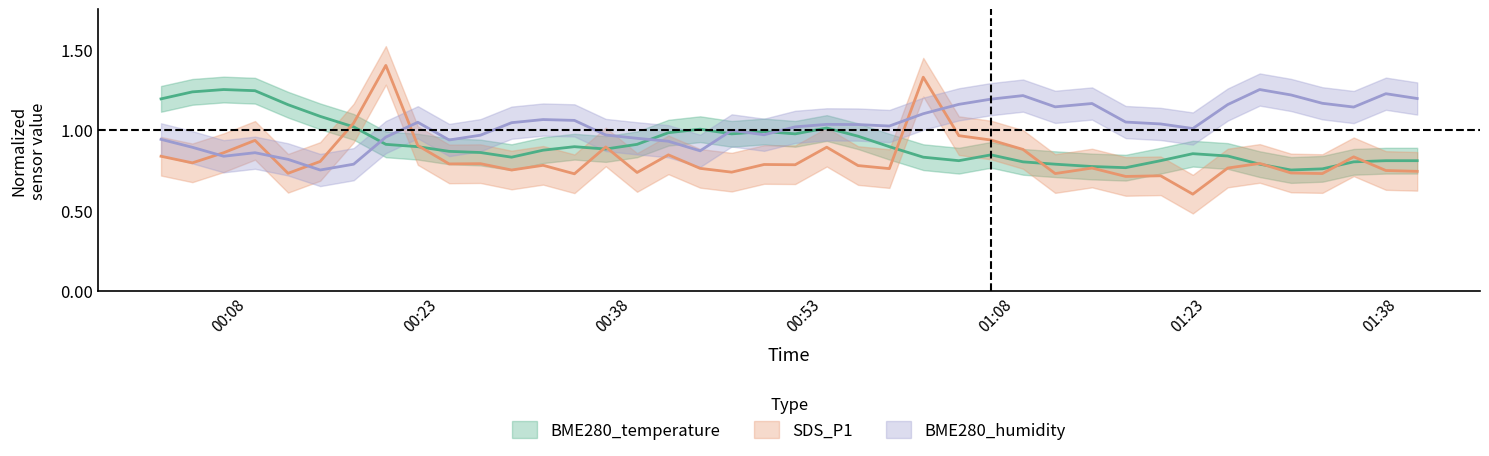

Where is BME280_temperature nearest to the value 1?

2021/05/23 00:43:21